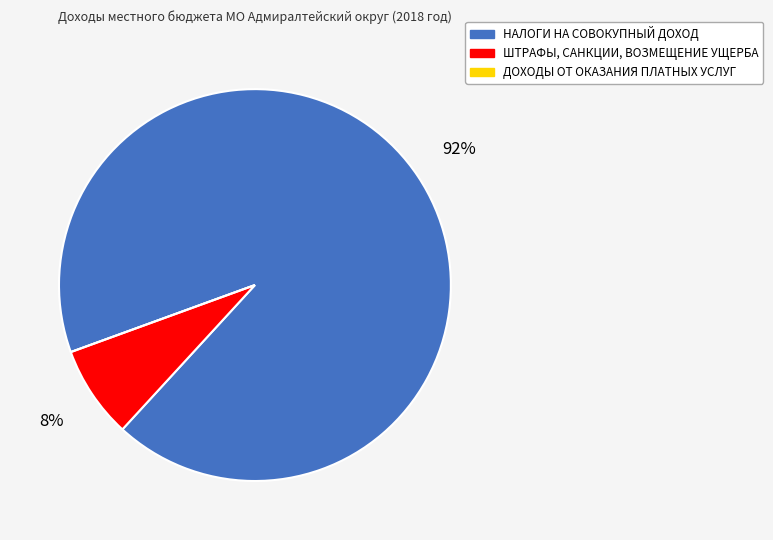

To the nearest percent, what portion does НАЛОГИ НА СОВОКУПНЫЙ ДОХОД represent?

92%